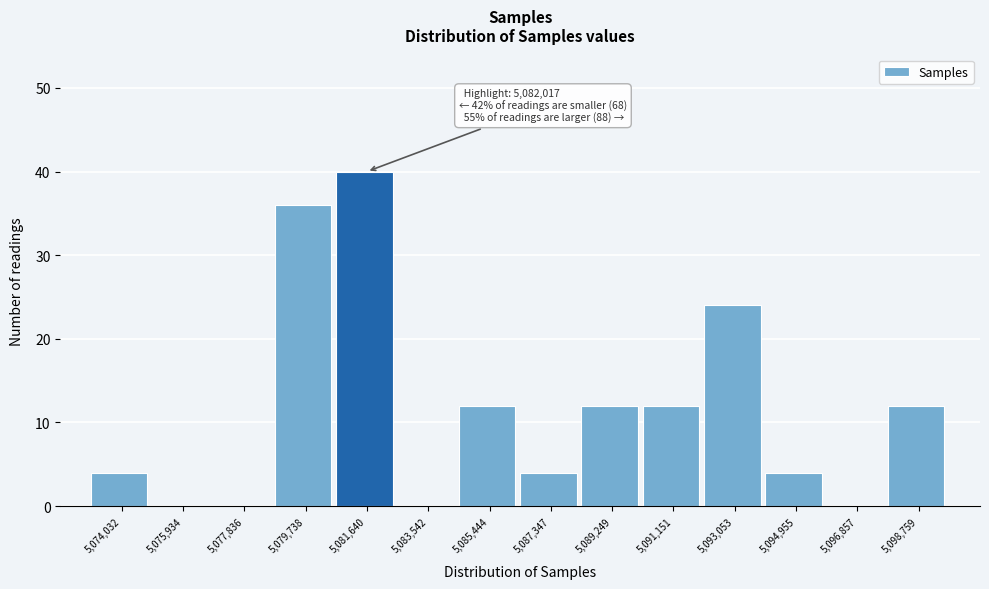

Which range on the x-axis has the tallest bar?

5080600 to 5082600